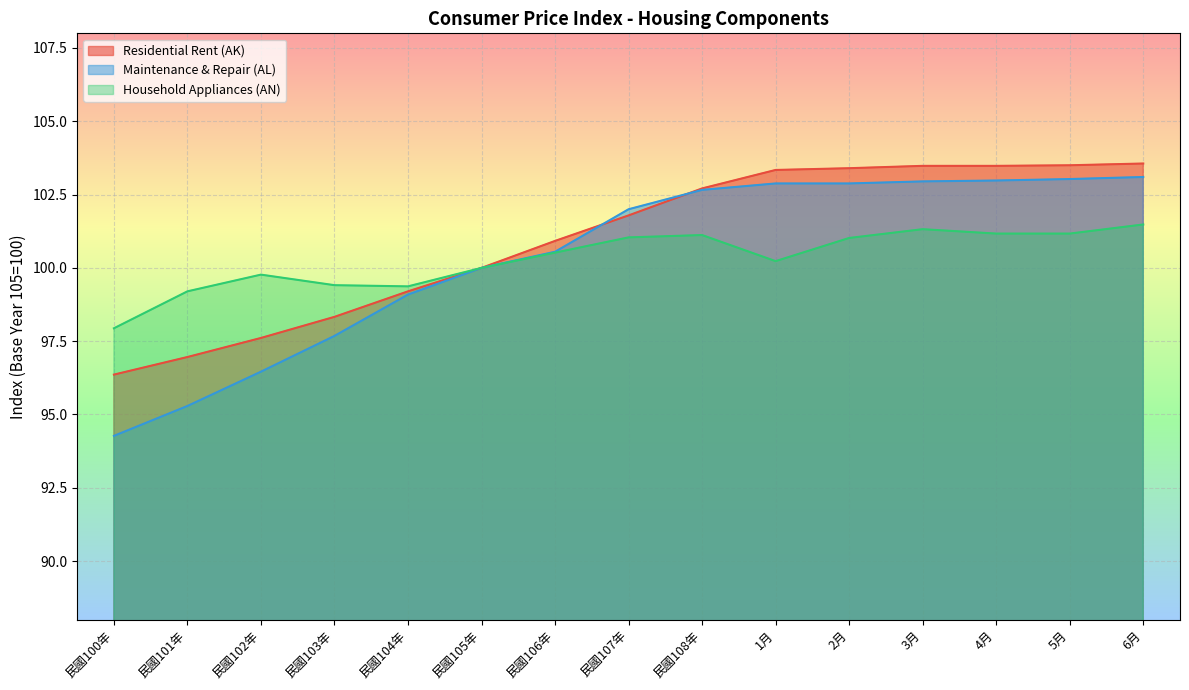

Which series has the largest total across all categories?

Residential Rent (AK)